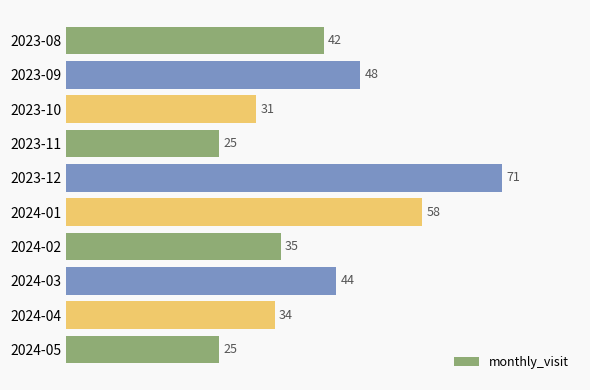

The chart shows a value of 44 at 2024-03. True or false?

True